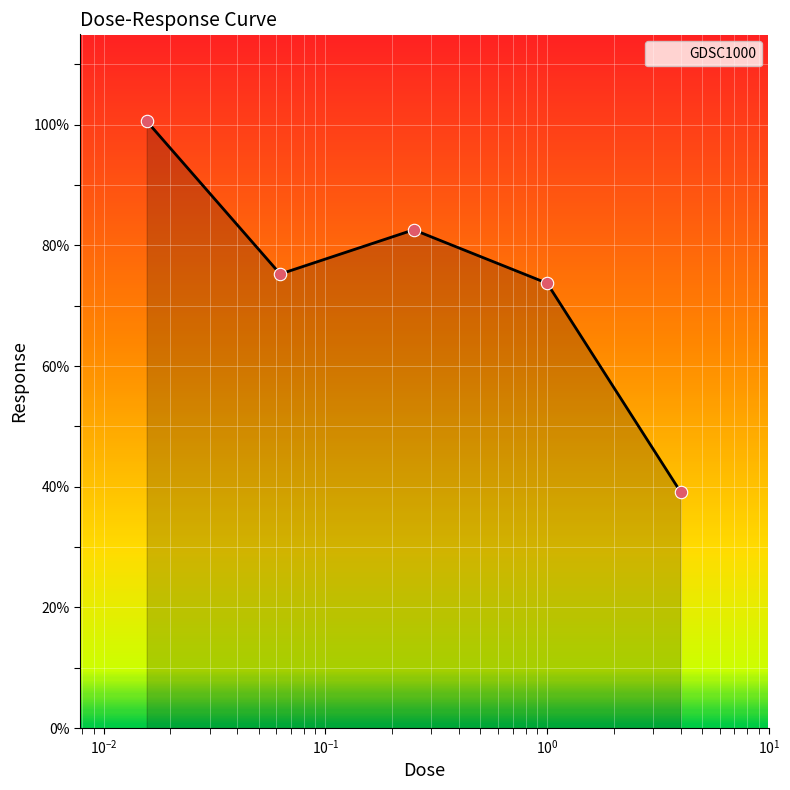

How many interior local peaks (higher than both neighbors) does the data have?

1